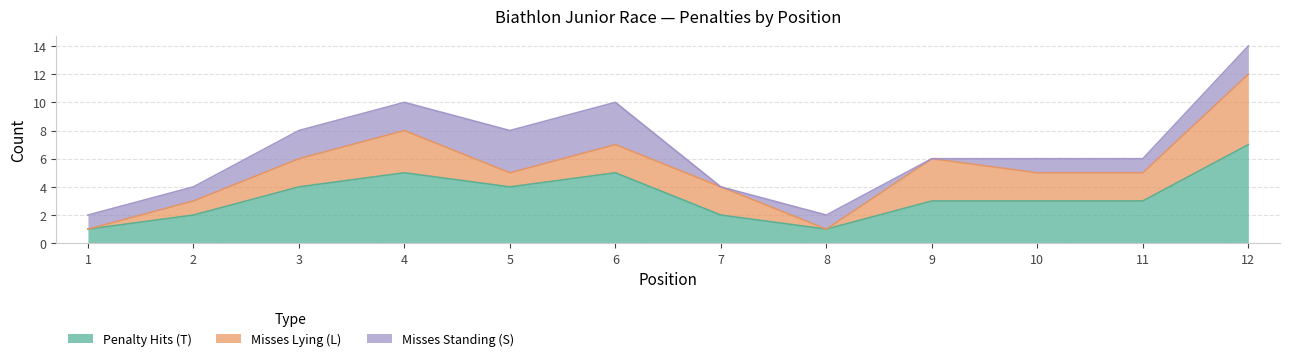

Rank the series by their average value, from lowest to highest.

Misses Standing (S), Misses Lying (L), Penalty Hits (T)